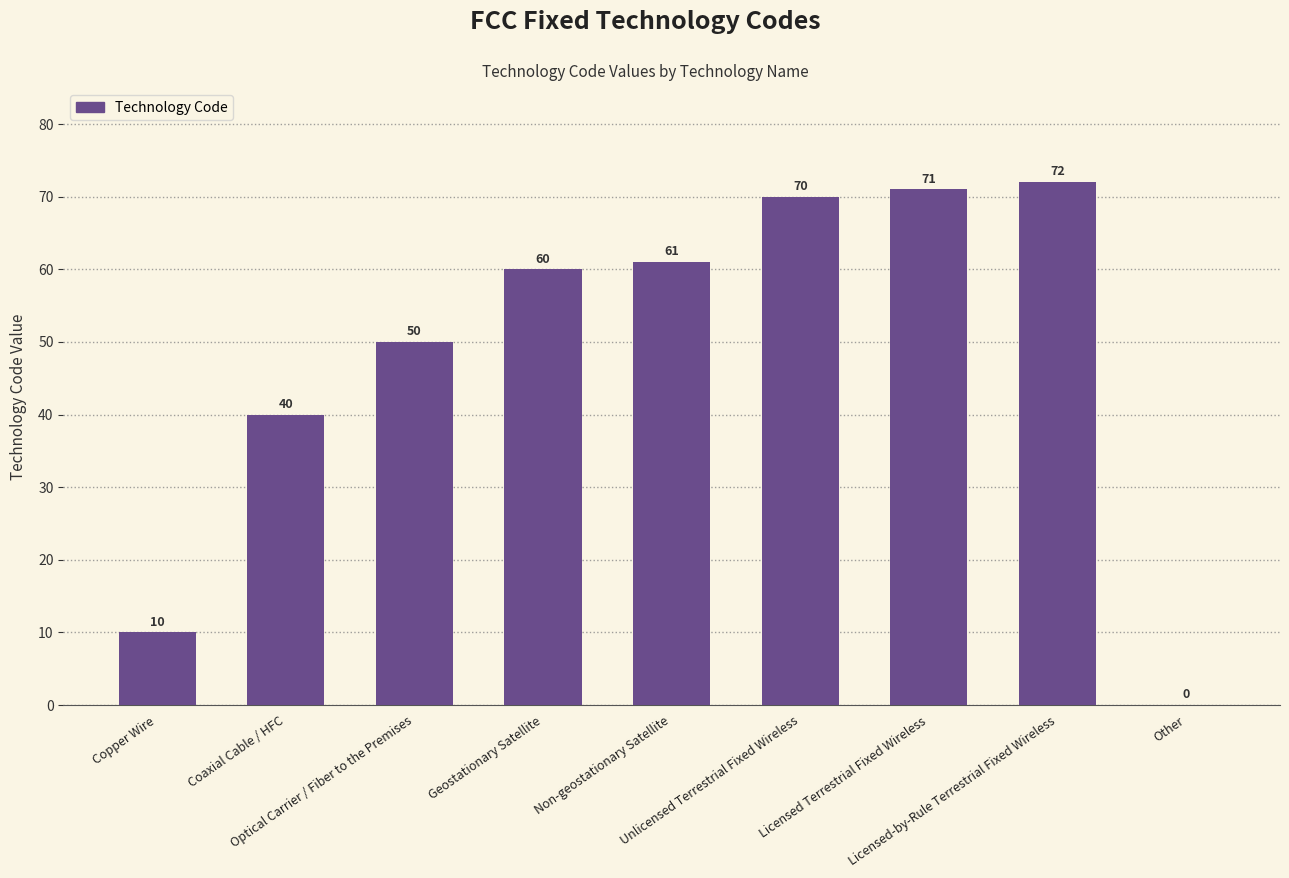

What is the greatest value displayed?

72